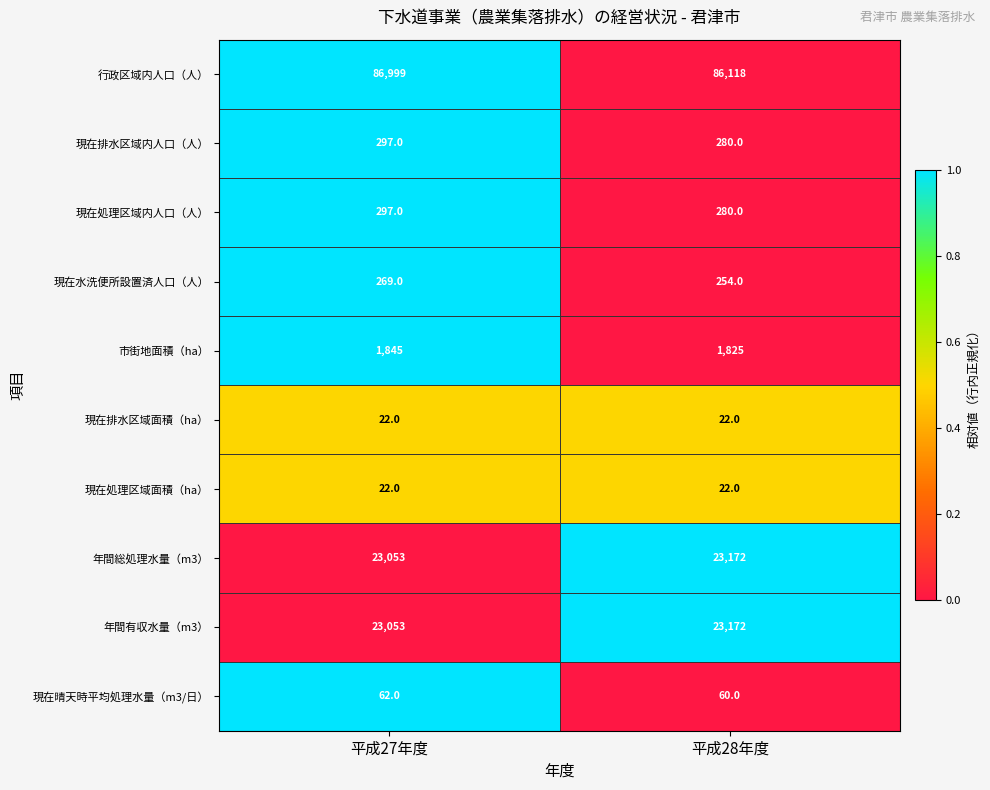

What is the highest value of the 現在晴天時平均処理水量（m3/日） series?

62